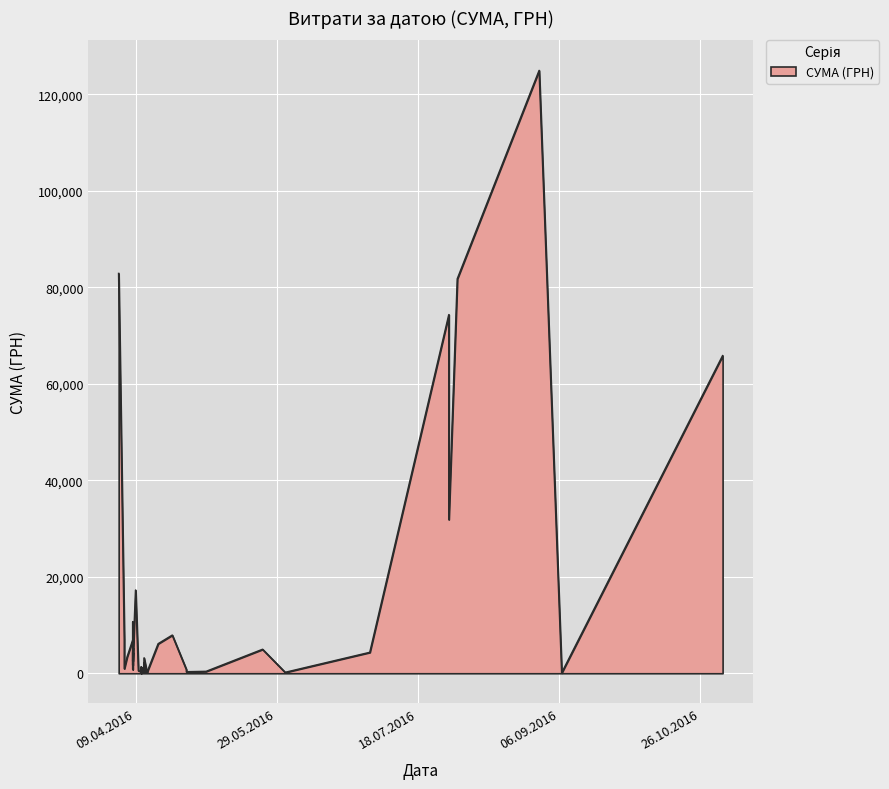

Which label corresponds to the largest value in the chart?

30.08.2016